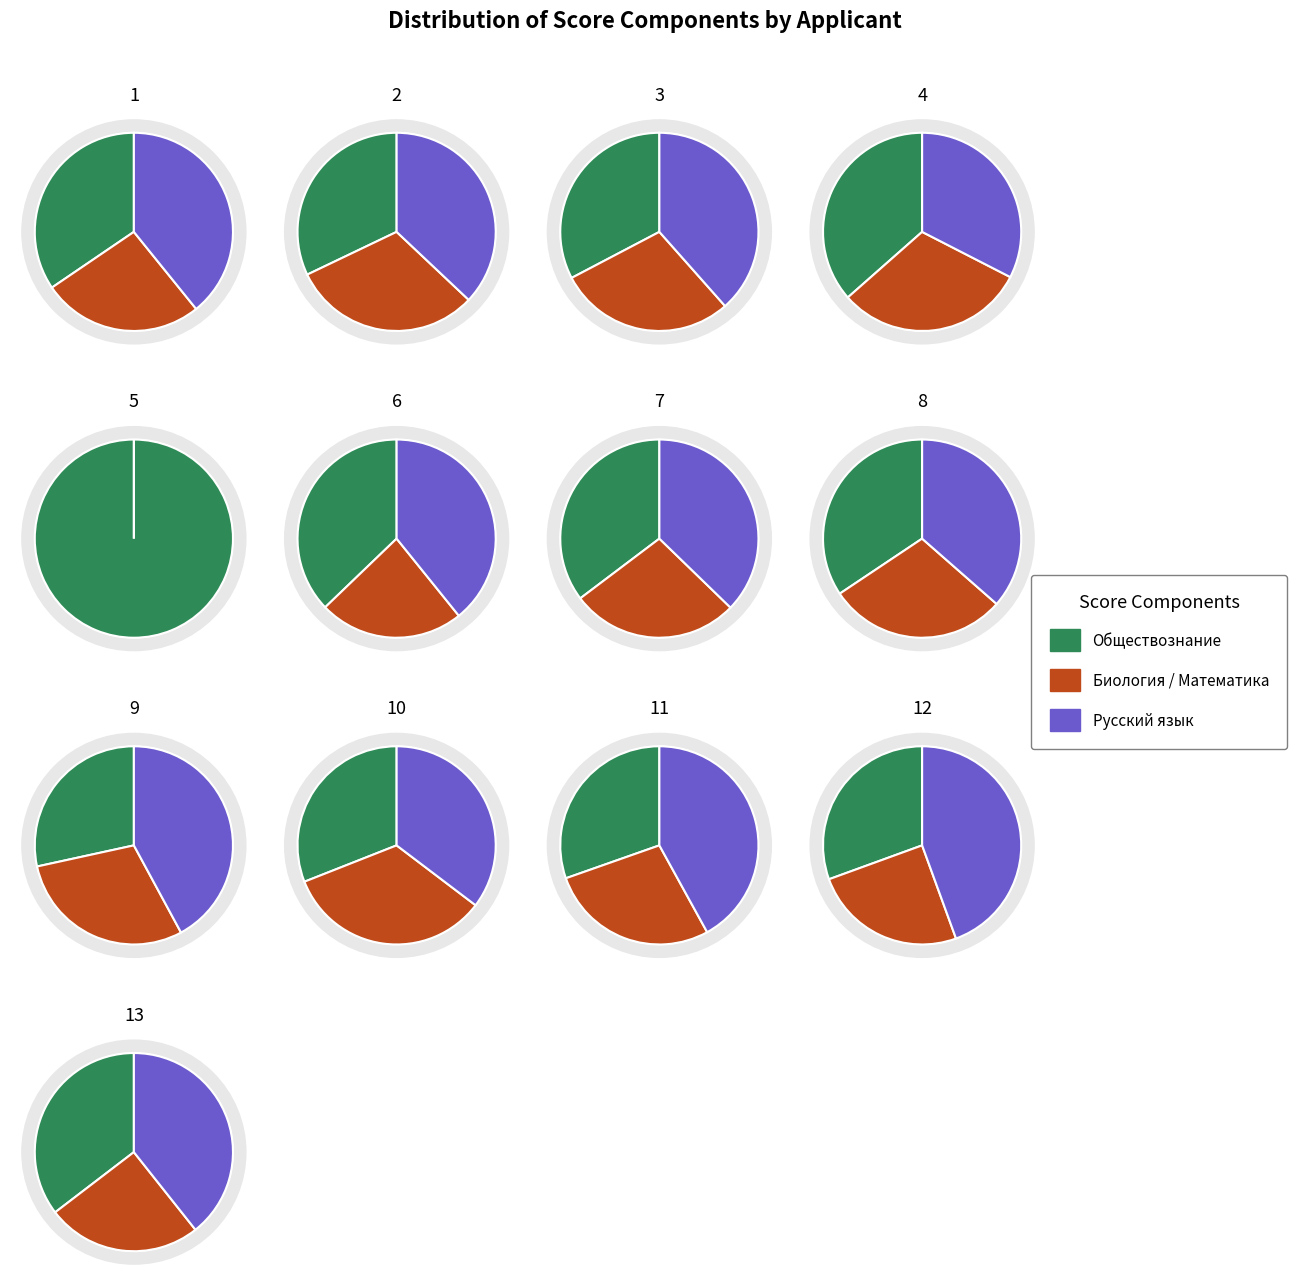

What is the smallest slice in the pie chart?

5